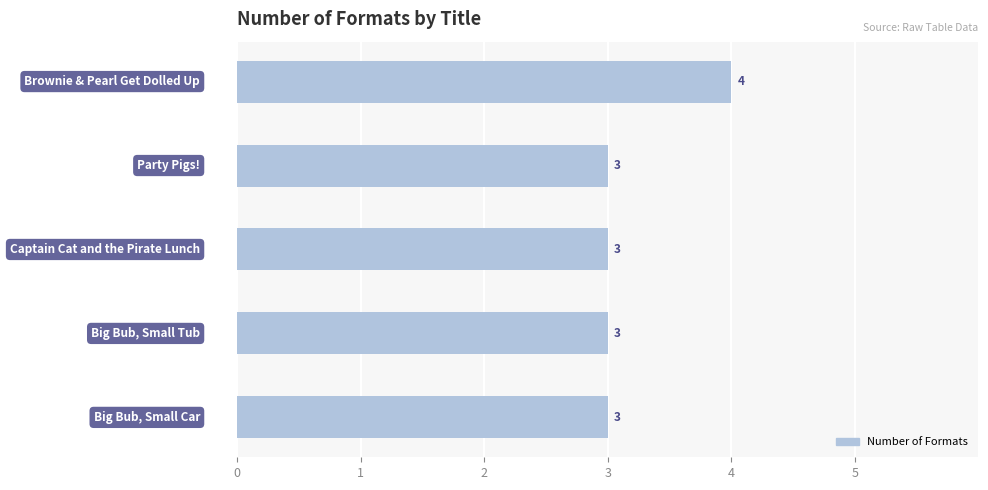

What is the average value?

3